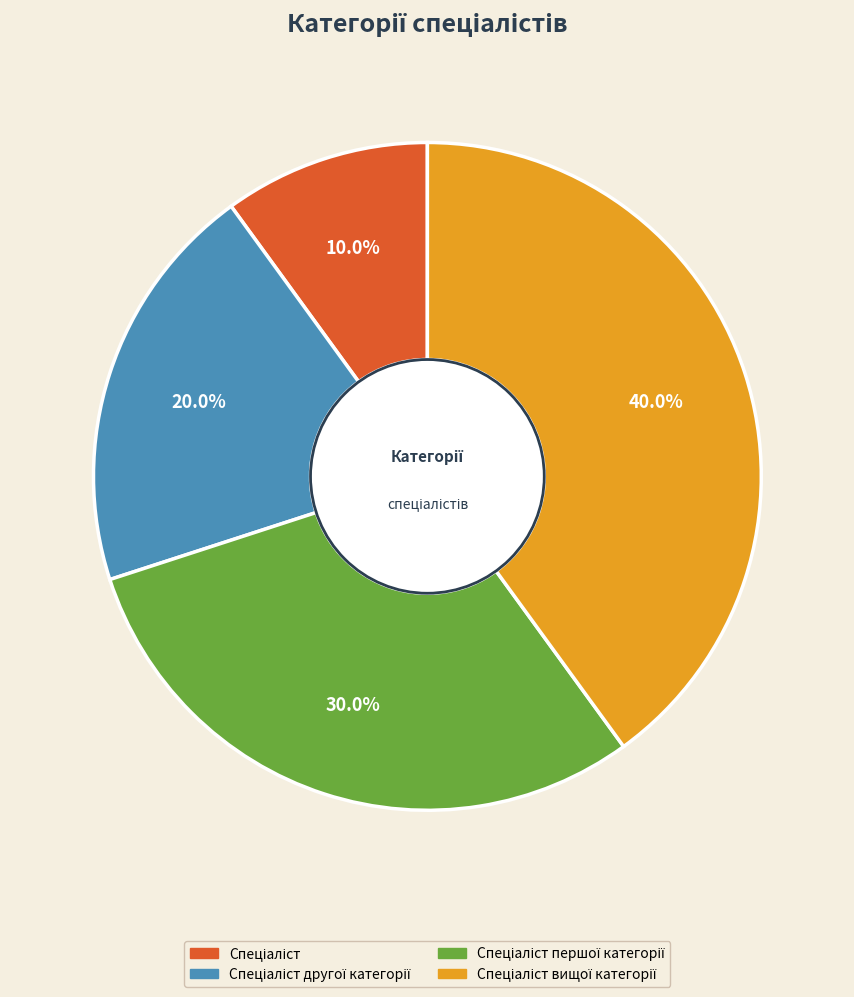

Combined, what portion of the pie is Спеціаліст вищої категорії and Спеціаліст другої категорії?

60.0%